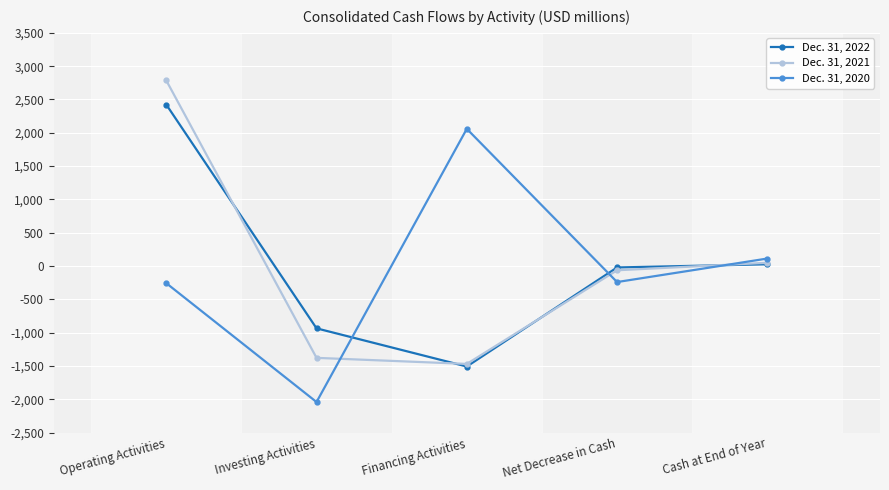

How many negative values does the Dec. 31, 2021 series have?

3